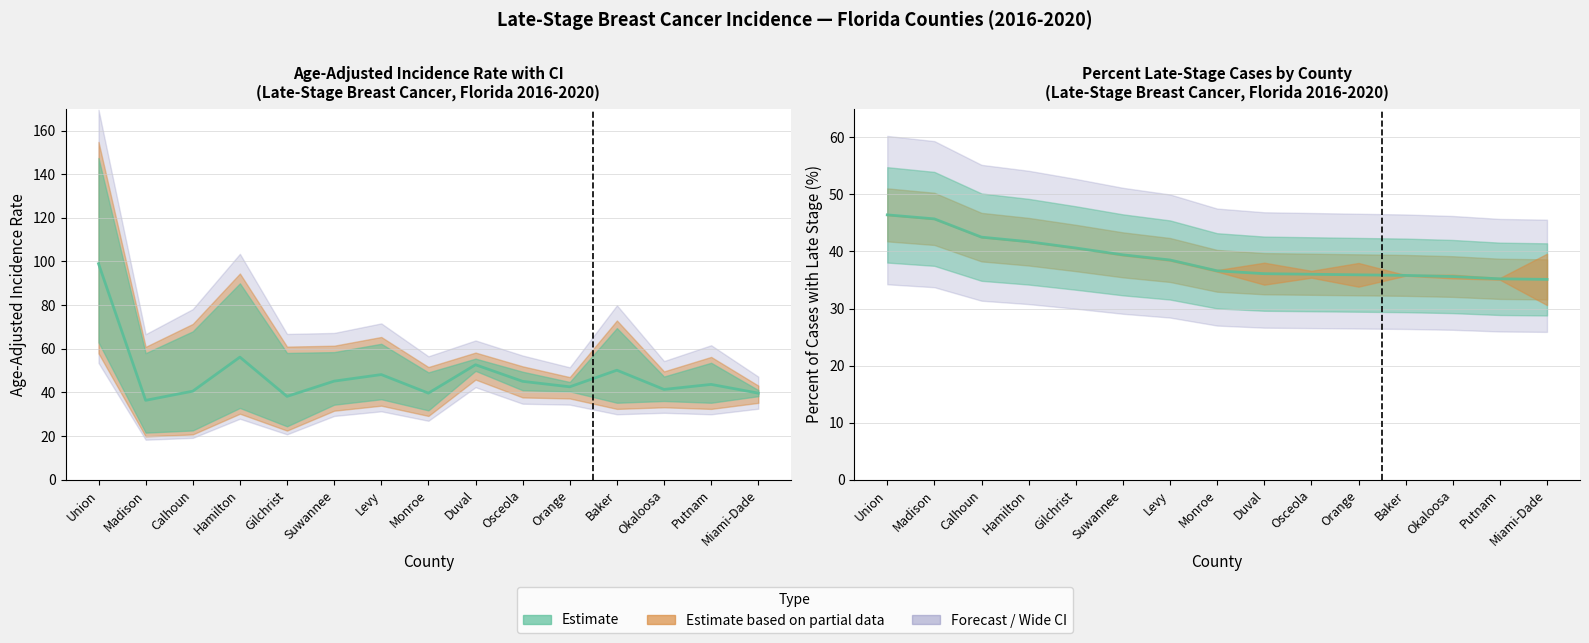

What is the average value of the Age-Adjusted Rate series?

47.9